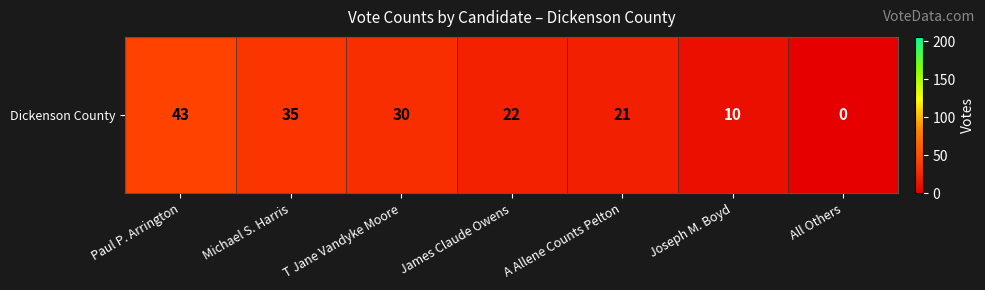

What is the approximate value at A Allene Counts Pelton, to the nearest 5?

20